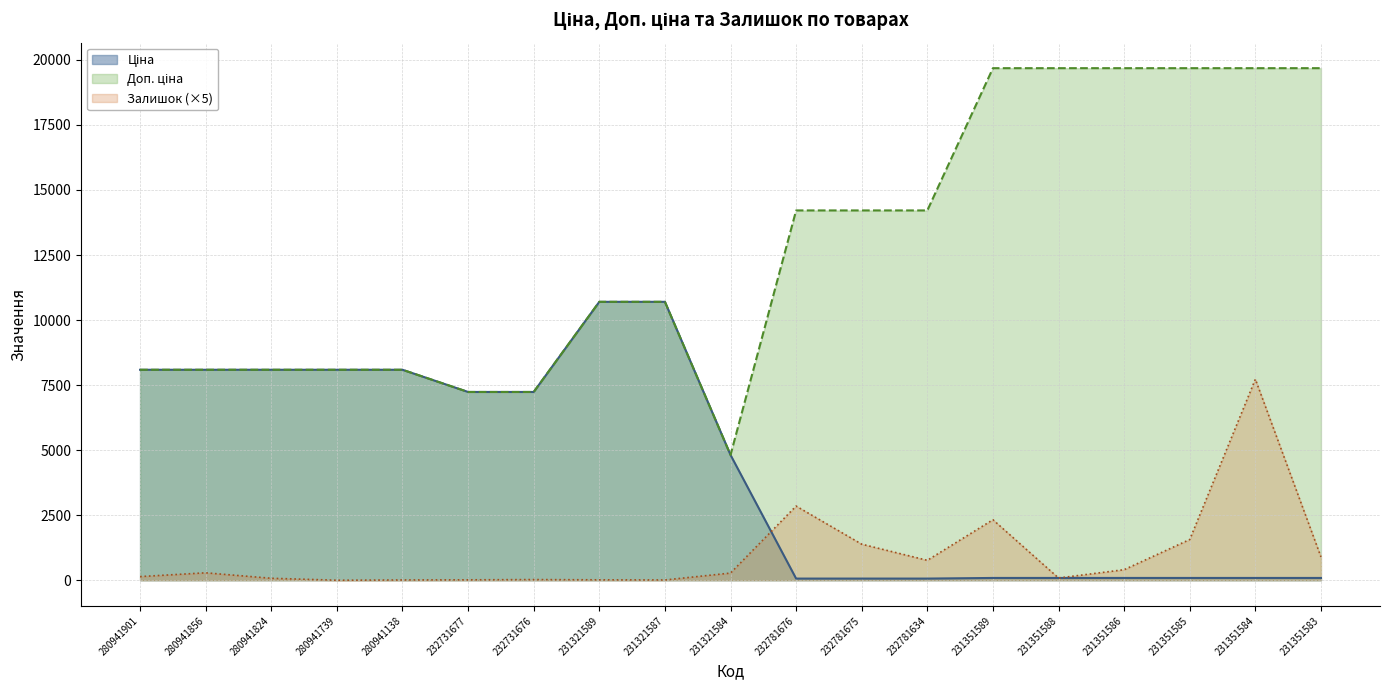

Where is Ціна nearest to the value 5381?

231321584